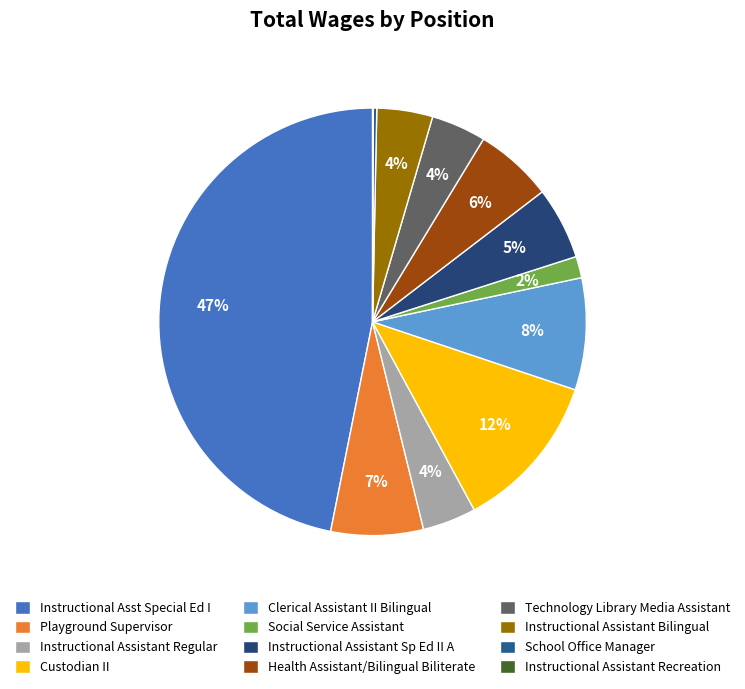

Rank the categories by value from highest to lowest.

Instructional Asst Special Ed I, Custodian II, Clerical Assistant II Bilingual, Playground Supervisor, Health Assistant/Bilingual Biliterate, Instructional Assistant Sp Ed II A, Instructional Assistant Bilingual, Technology Library Media Assistant, Instructional Assistant Regular, Social Service Assistant, School Office Manager, Instructional Assistant Recreation